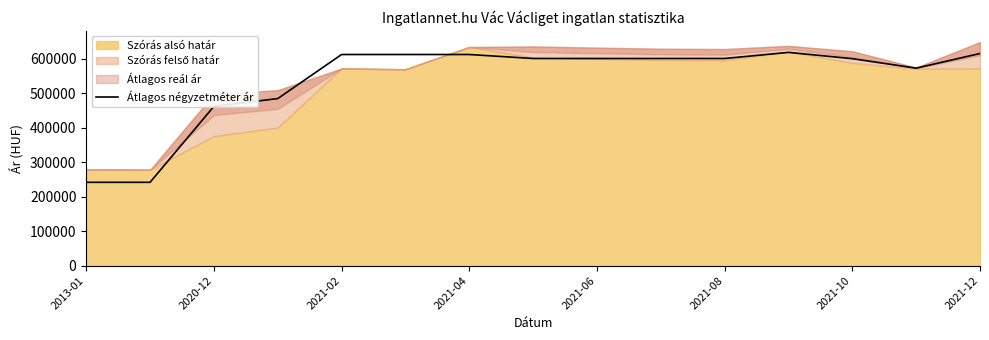

What is the minimum value for Átlagos négyzetméter ár?

241414